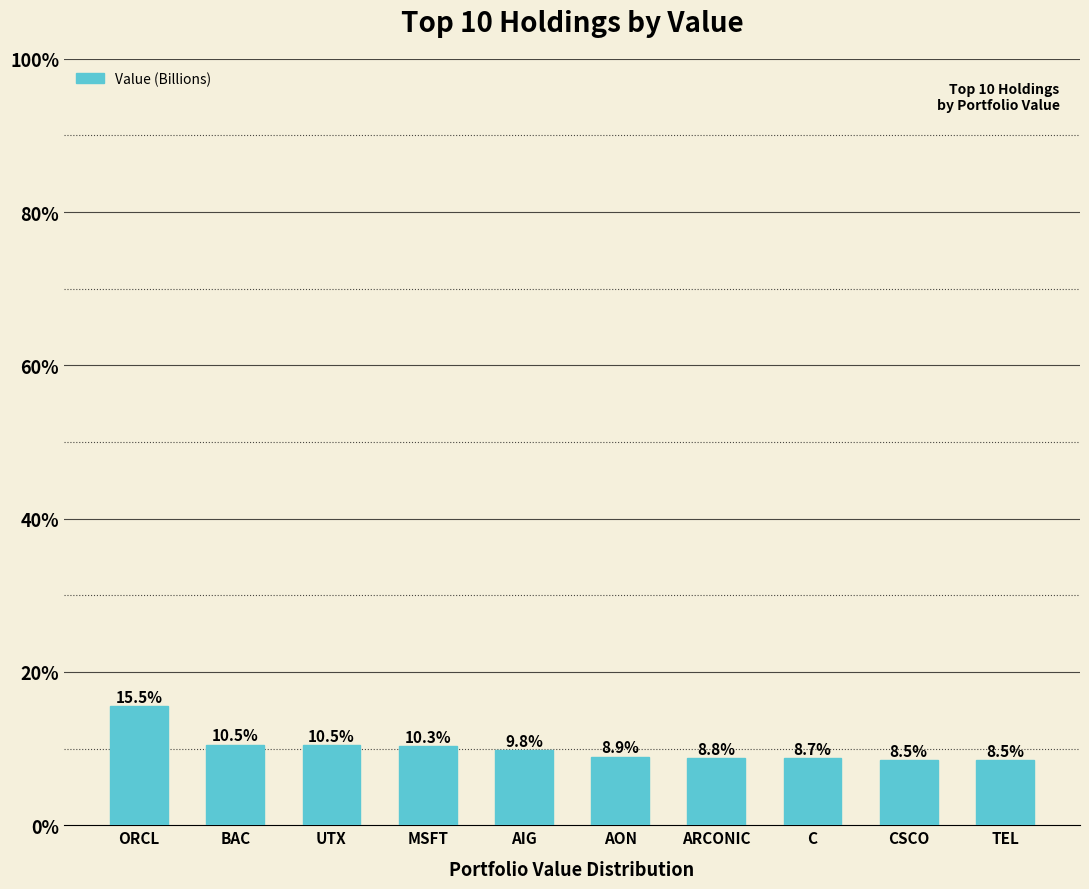

Are the bars horizontal?

No